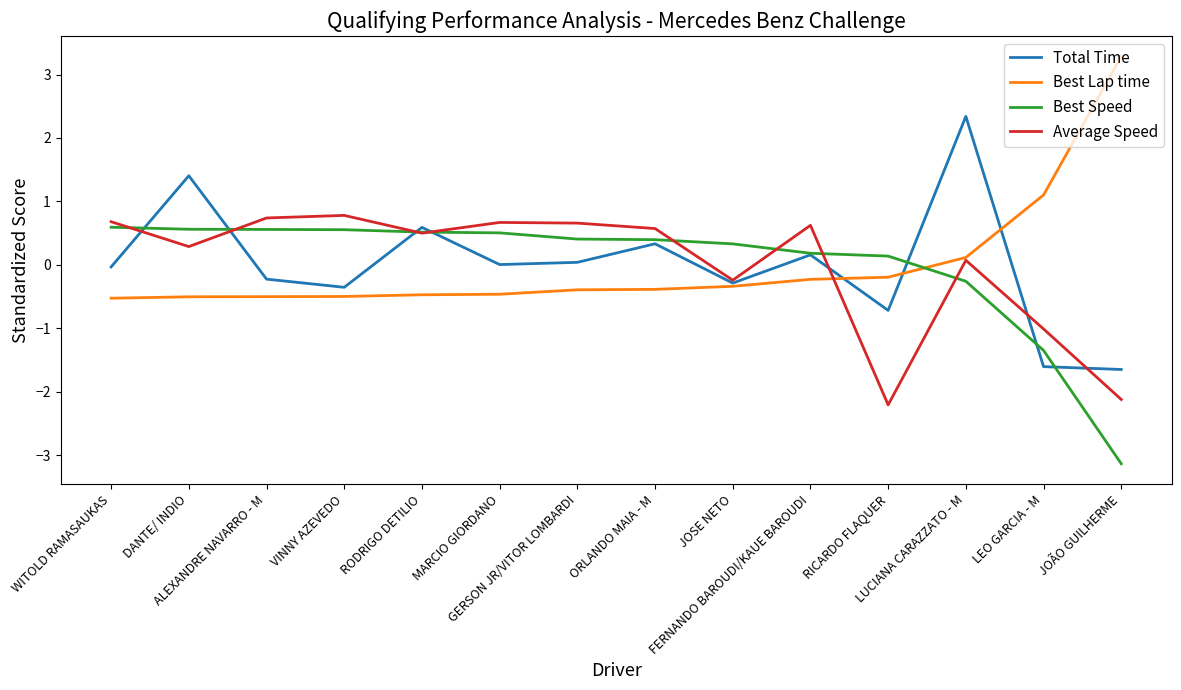

Is this an area chart (filled region under the line)?

No